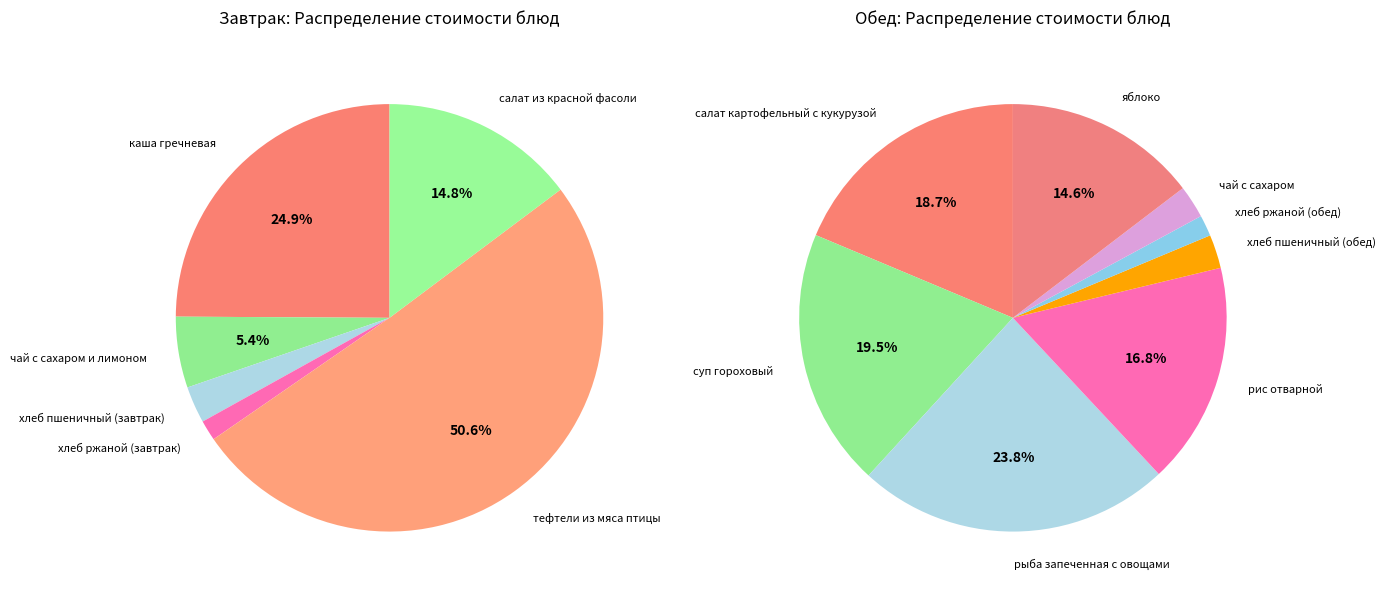

Count the number of slices in the pie.

14